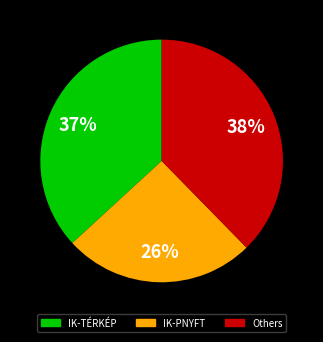

To the nearest percent, what is the average slice percentage?

33%